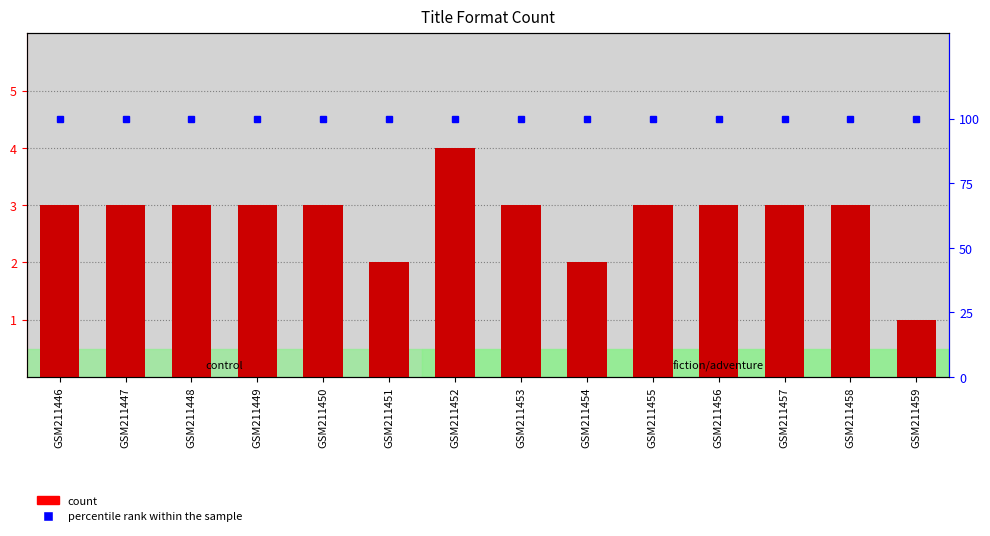

Where does the count series first go above 3?

GSM211452